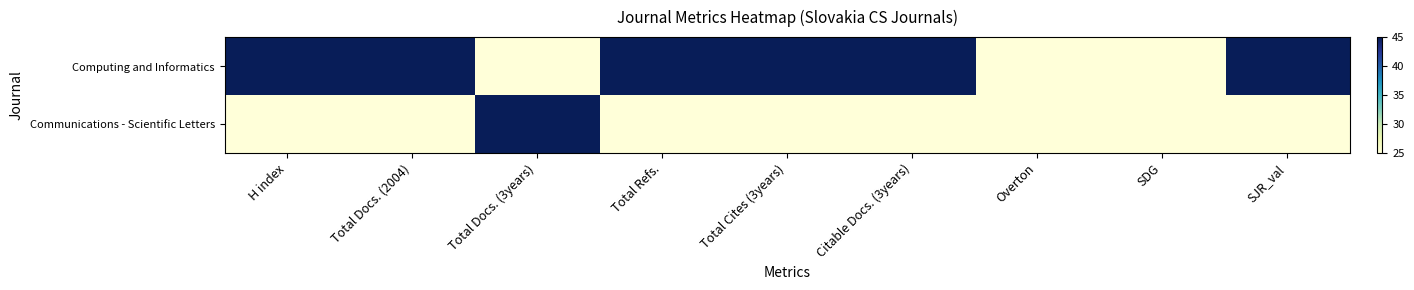

Count the number of categories in the chart.

9